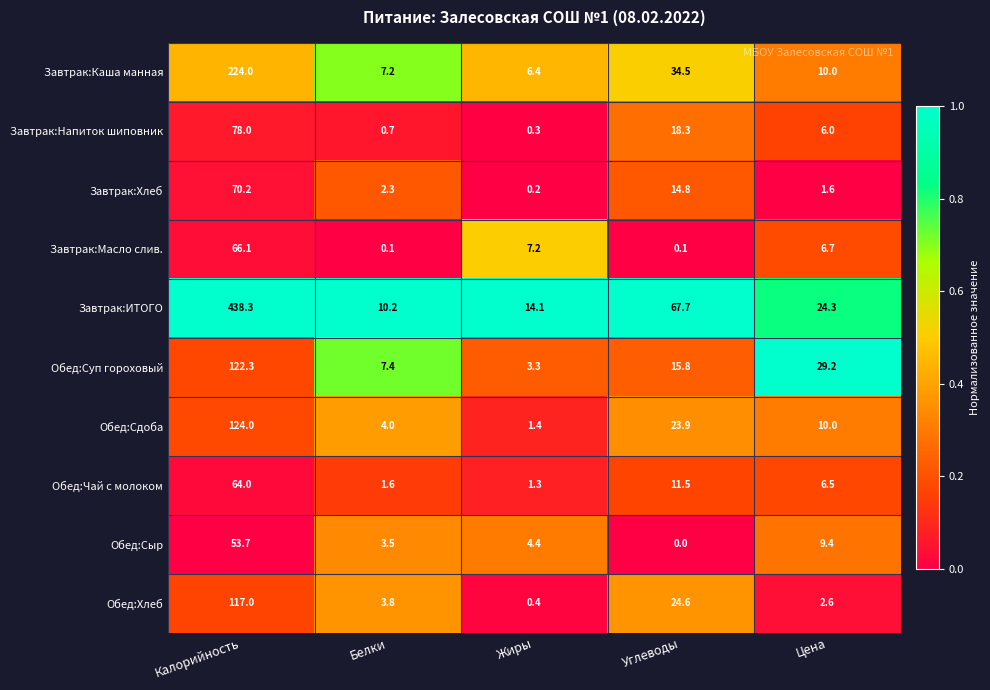

Where is Завтрак:Каша манная nearest to the value 115?

Углеводы